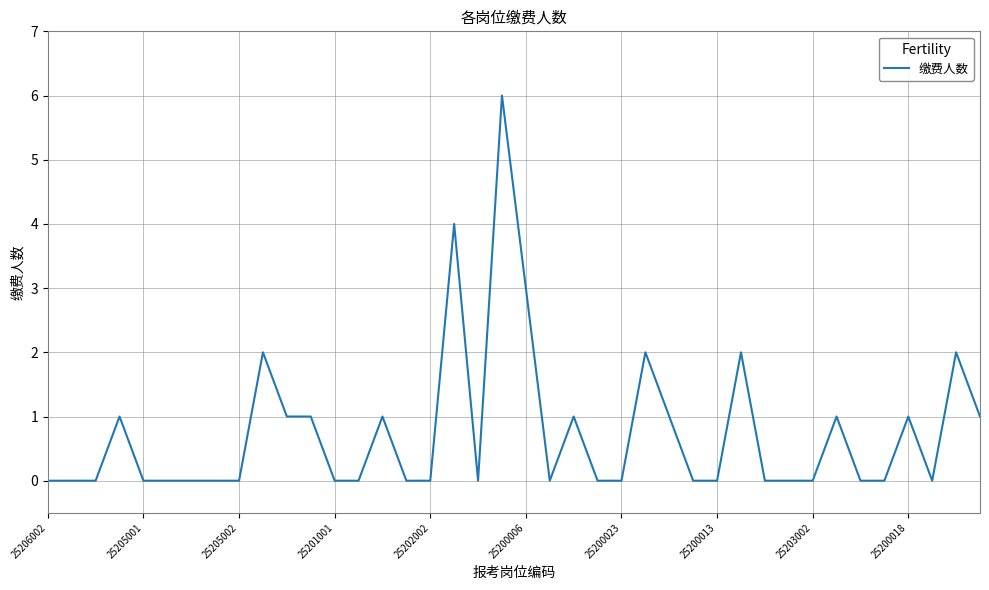

Reading left to right, list all the values displayed in this chart.

0	0	0	1	0	0	0	0	0	2	1	1	0	0	1	0	0	4	0	6	3	0	1	0	0	2	1	0	0	2	0	0	0	1	0	0	1	0	2	1